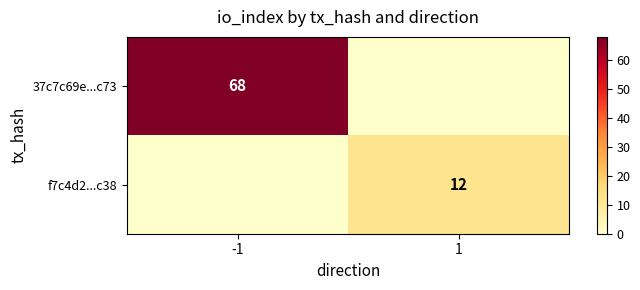

How many series are shown in this chart?

2